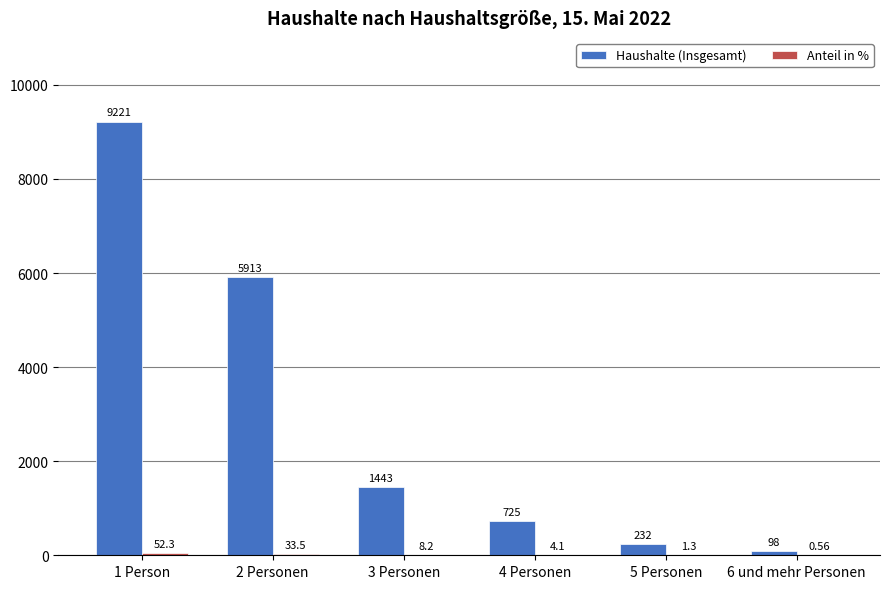

Which series changed the most between 1 Person and 2 Personen?

Haushalte (Insgesamt)